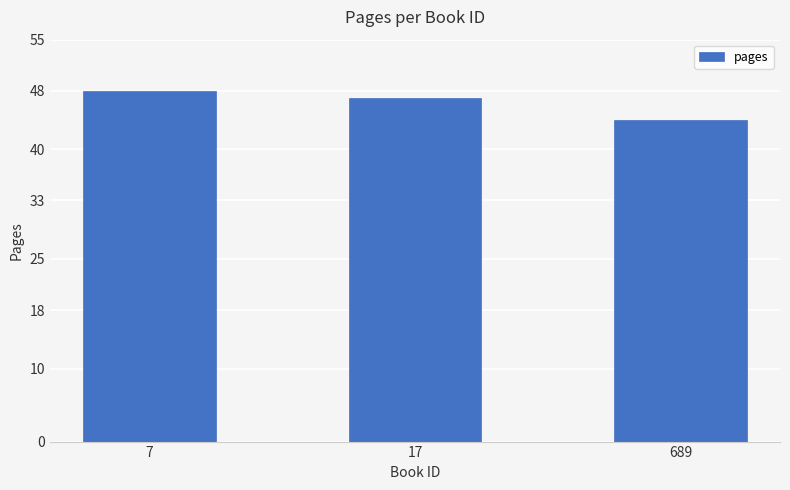

Read the value at 689.

44